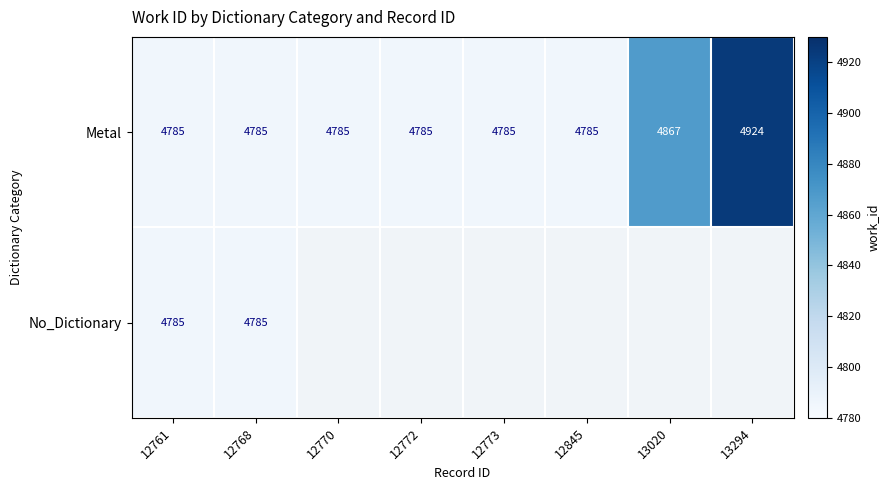

Where is Metal nearest to the value 4854?

13020